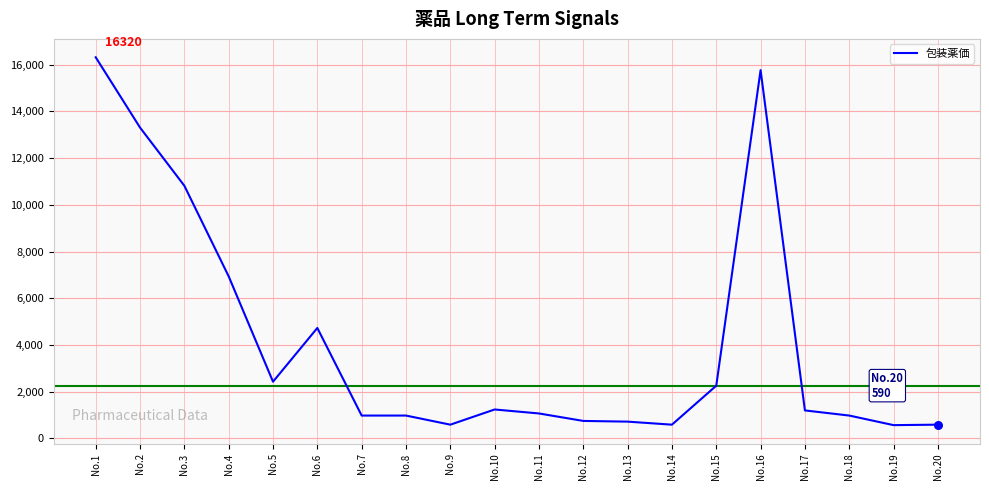

What is the change in value from No.11 to No.20?

-480